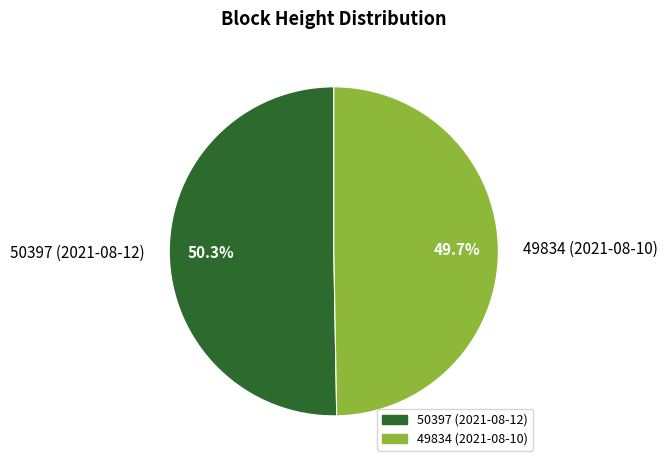

Which has a higher value, 50397 (2021-08-12) or 49834 (2021-08-10)?

50397 (2021-08-12)